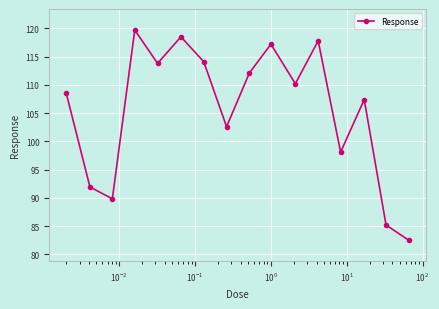

Reading right to left, what are all the values shown in this chart?

82.5	85.2	107.4	98.1	117.8	110.2	117.2	112.1	102.6	114.1	118.5	113.8	119.7	89.8	92.0	108.5